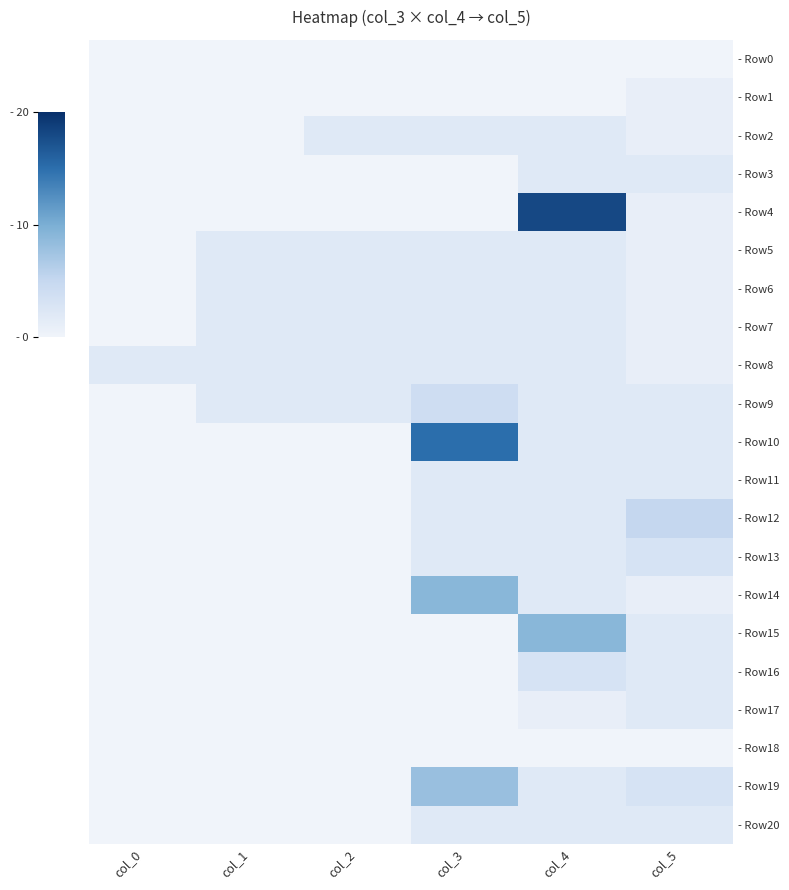

Which series has the largest total across all categories?

- Row4